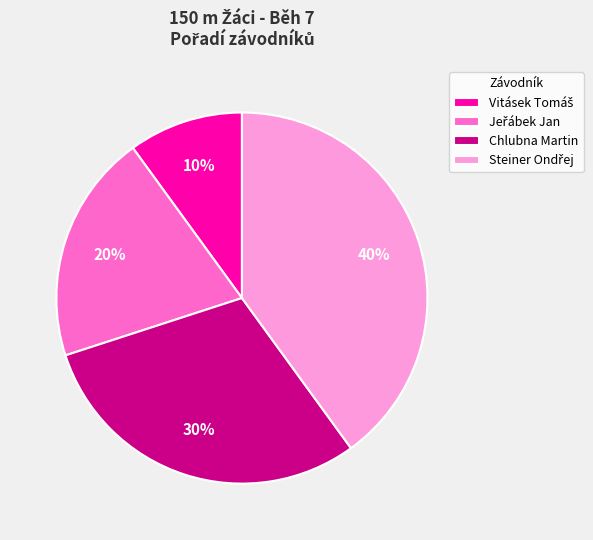

To the nearest percent, what is the difference between the largest and smallest slice percentages?

30%